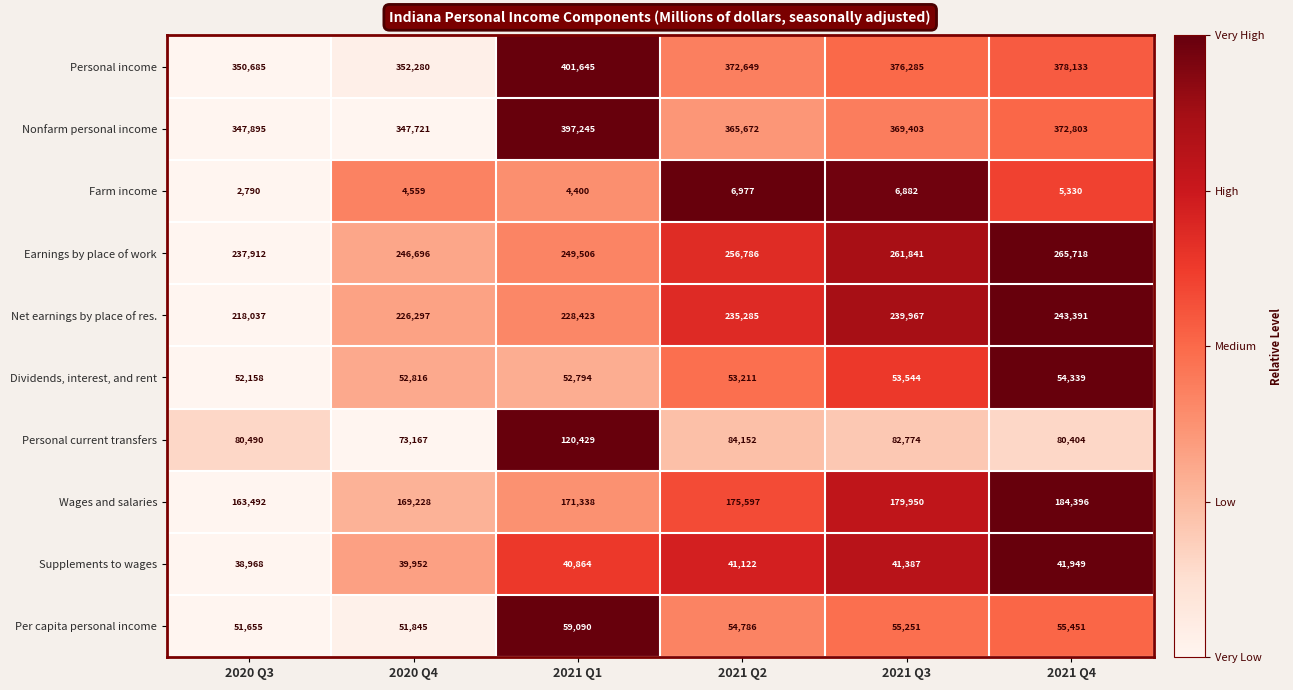

Rank the series at 2021 Q2 from highest to lowest value.

Personal income, Nonfarm personal income, Earnings by place of work, Net earnings by place of res., Wages and salaries, Personal current transfers, Per capita personal income, Dividends, interest, and rent, Supplements to wages, Farm income